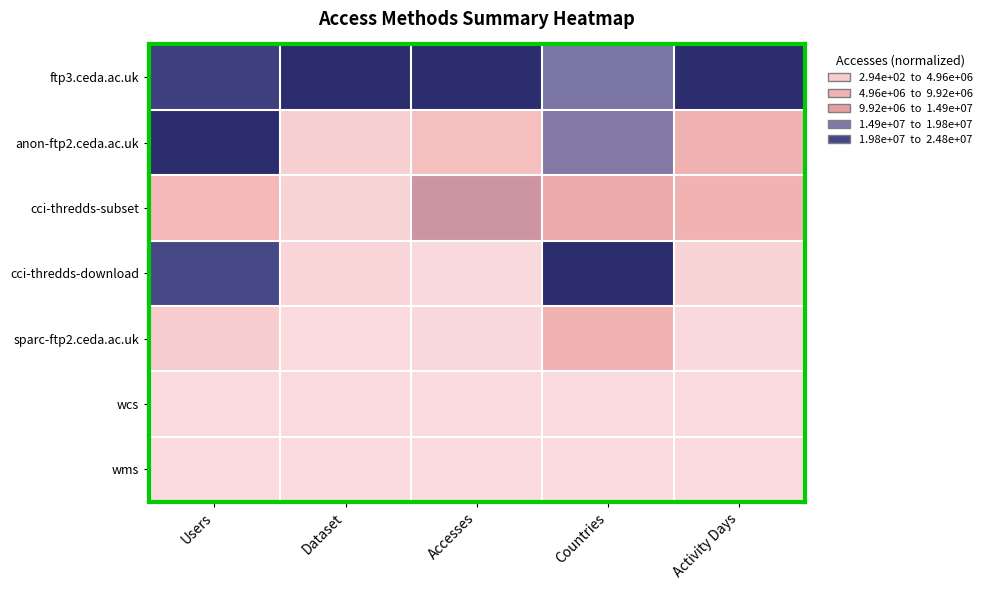

Between Countries and Dataset, which is larger?

Dataset